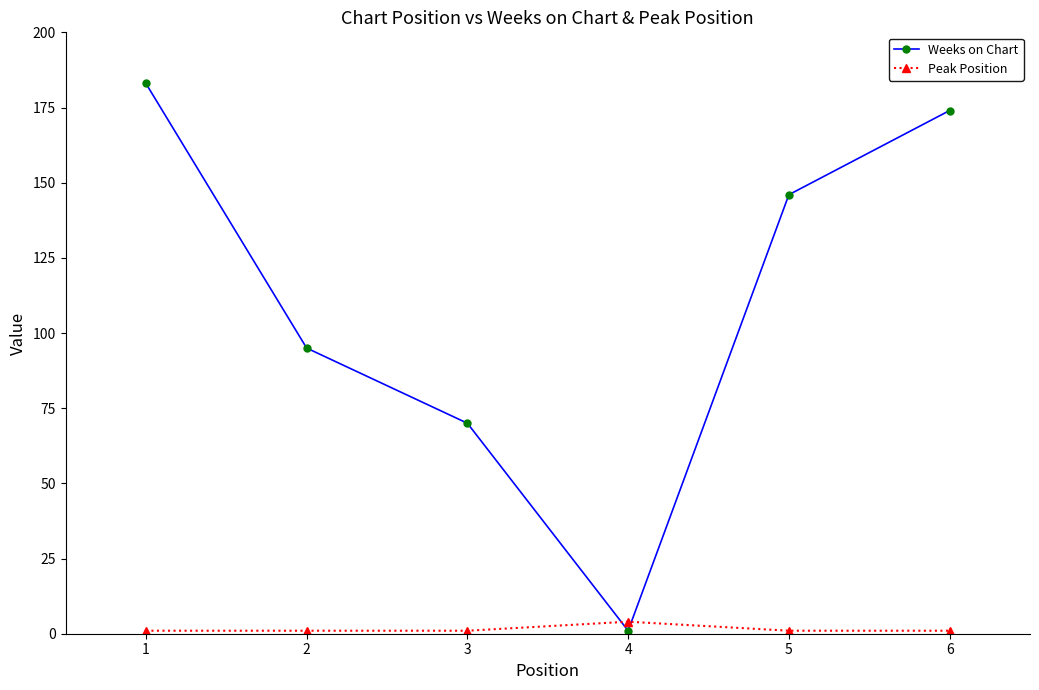

Rank the series by their average value, from highest to lowest.

Weeks on Chart, Peak Position